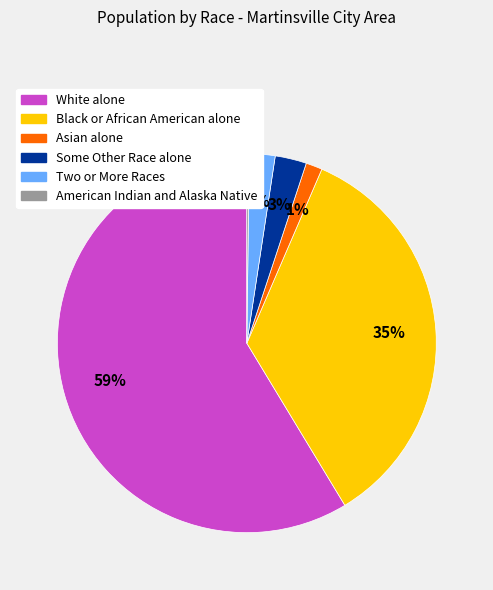

Which category has the biggest portion of the pie?

White alone